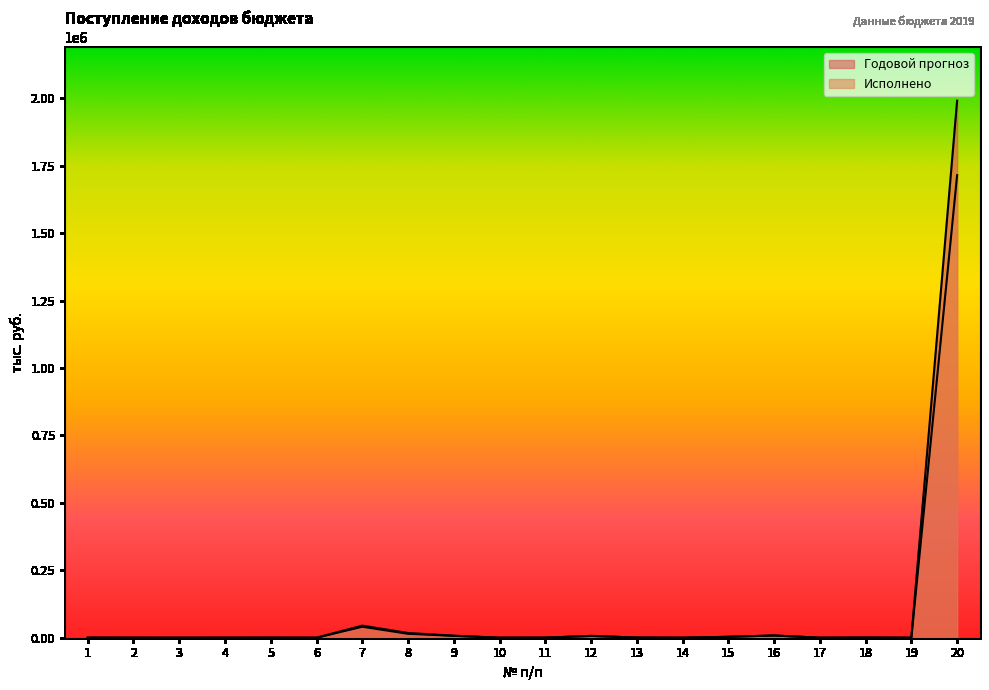

What is the value of the Исполнено point at the 17th from the left?

20.0